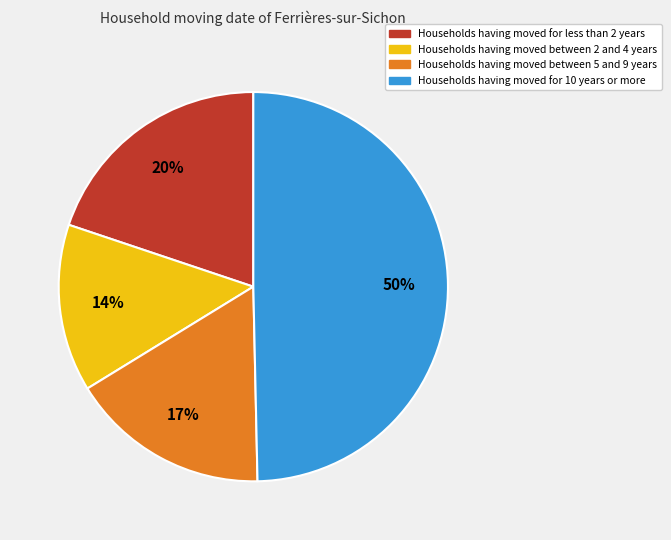

Does any single category account for the majority?

No